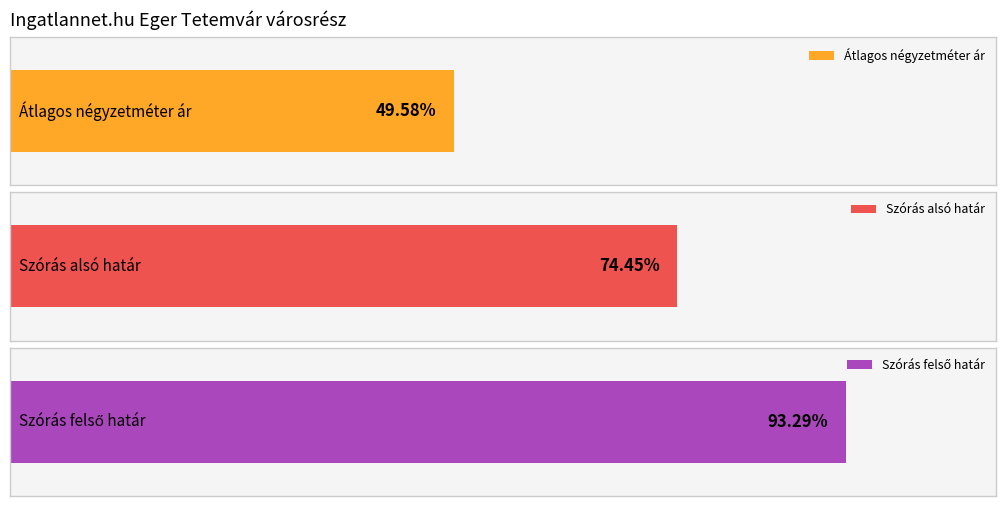

The value of Szórás felső határ at 2011-12 is 172002. True or false?

False